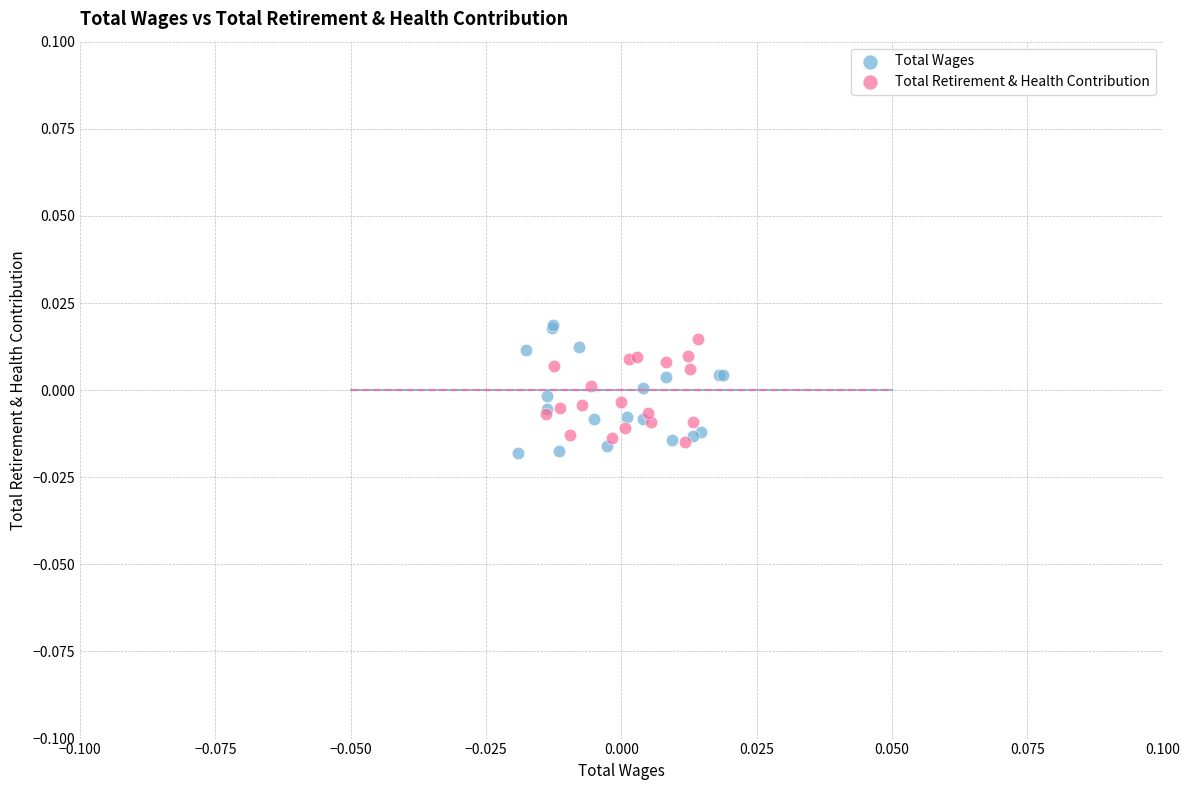

What are all the series names shown in the legend?

Total Wages, Total Retirement & Health Contribution